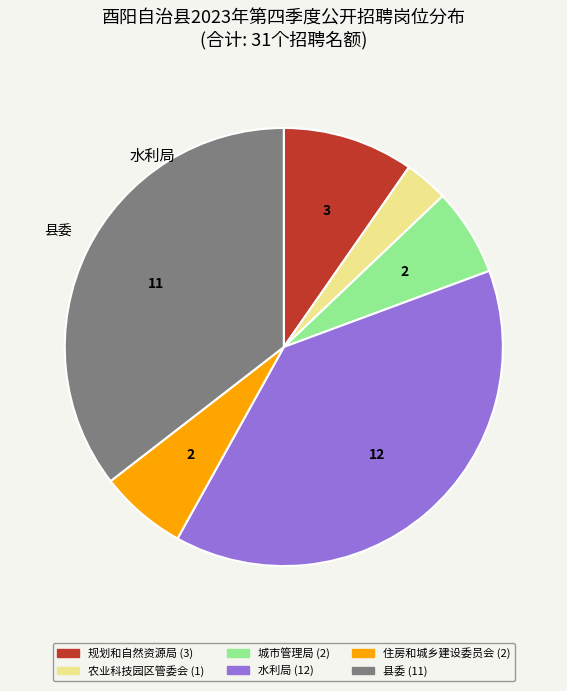

Is there a majority slice in this chart?

No